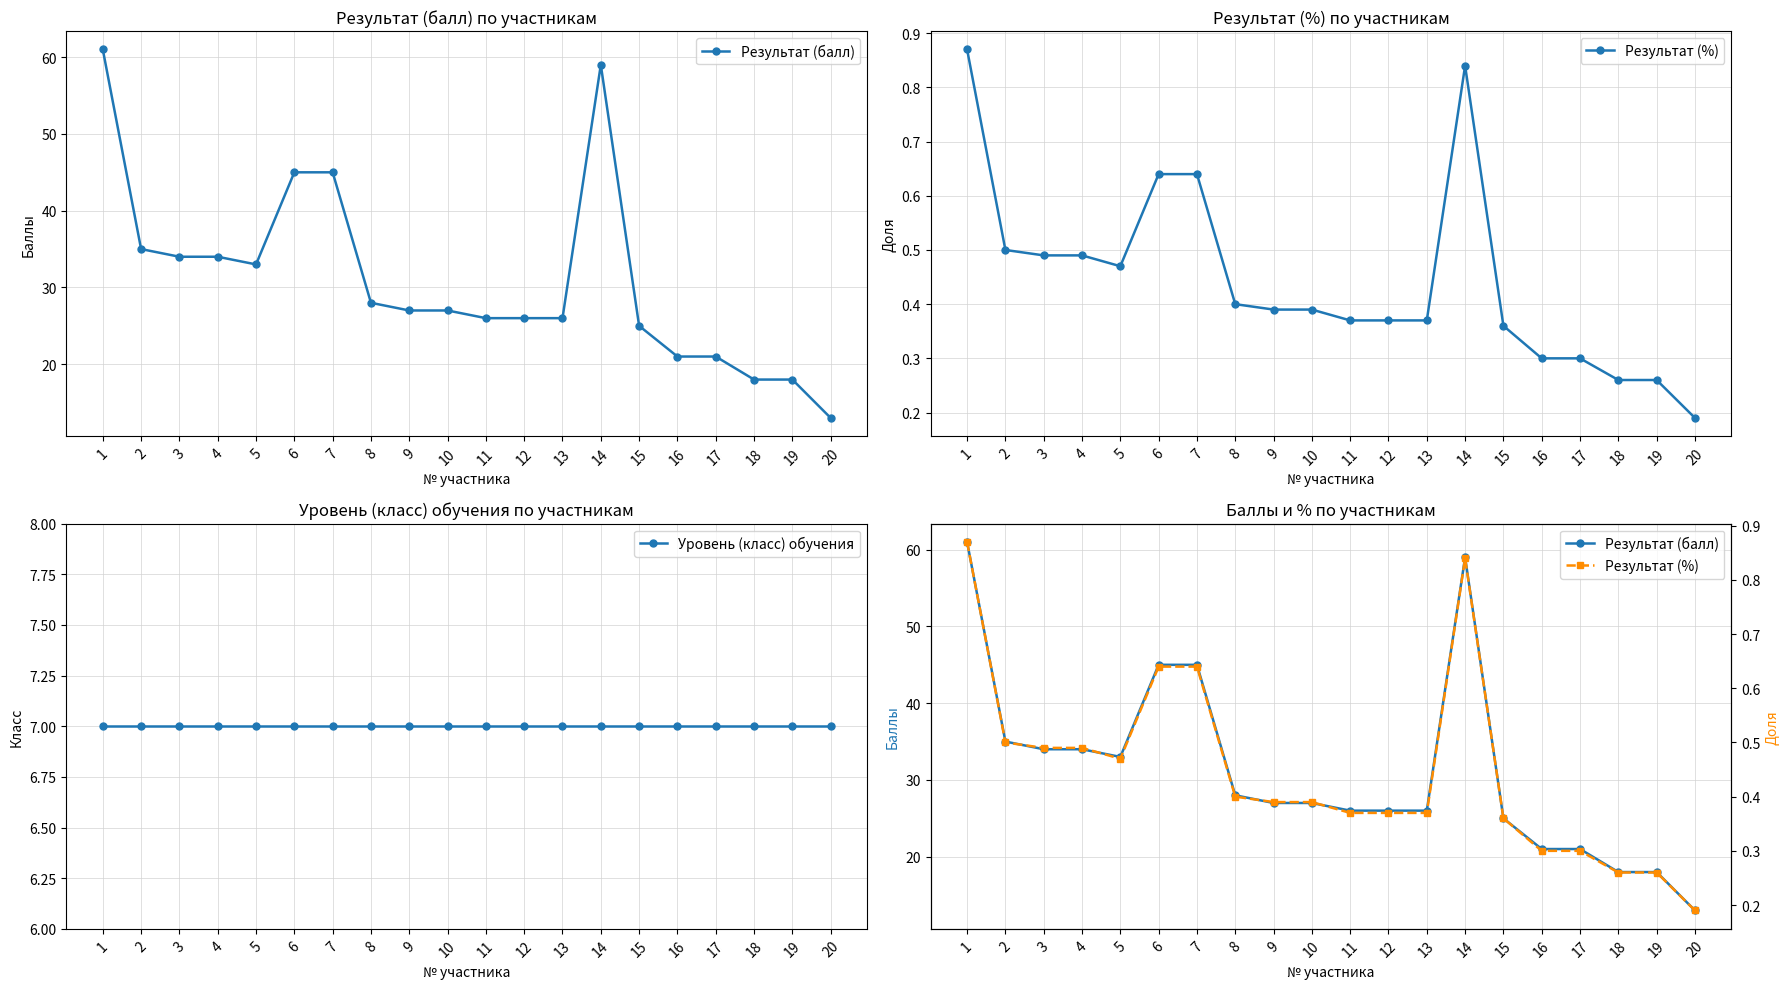

True or false: Уровень (класс) обучения and Результат (балл) cross at least once.

False